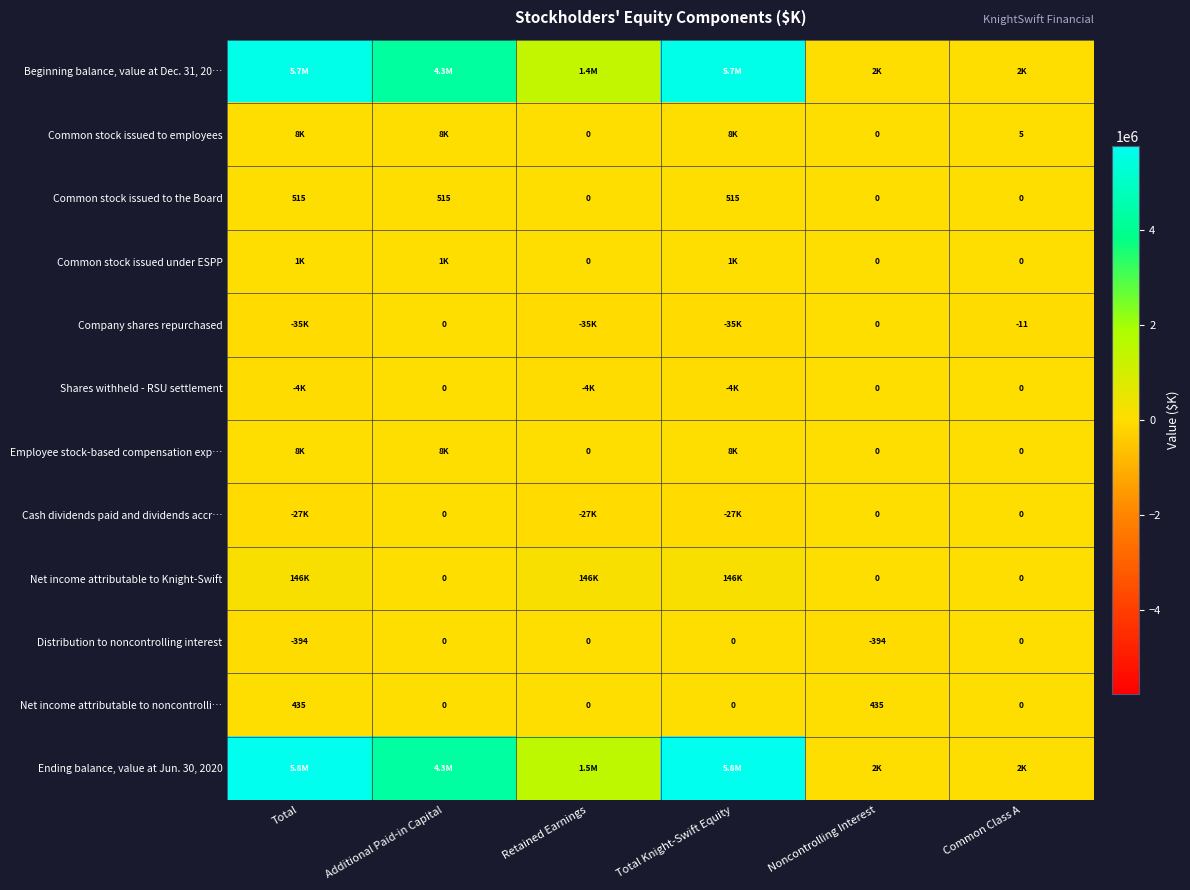

The value of Distribution to noncontrolling interest at Retained Earnings is -248. True or false?

False